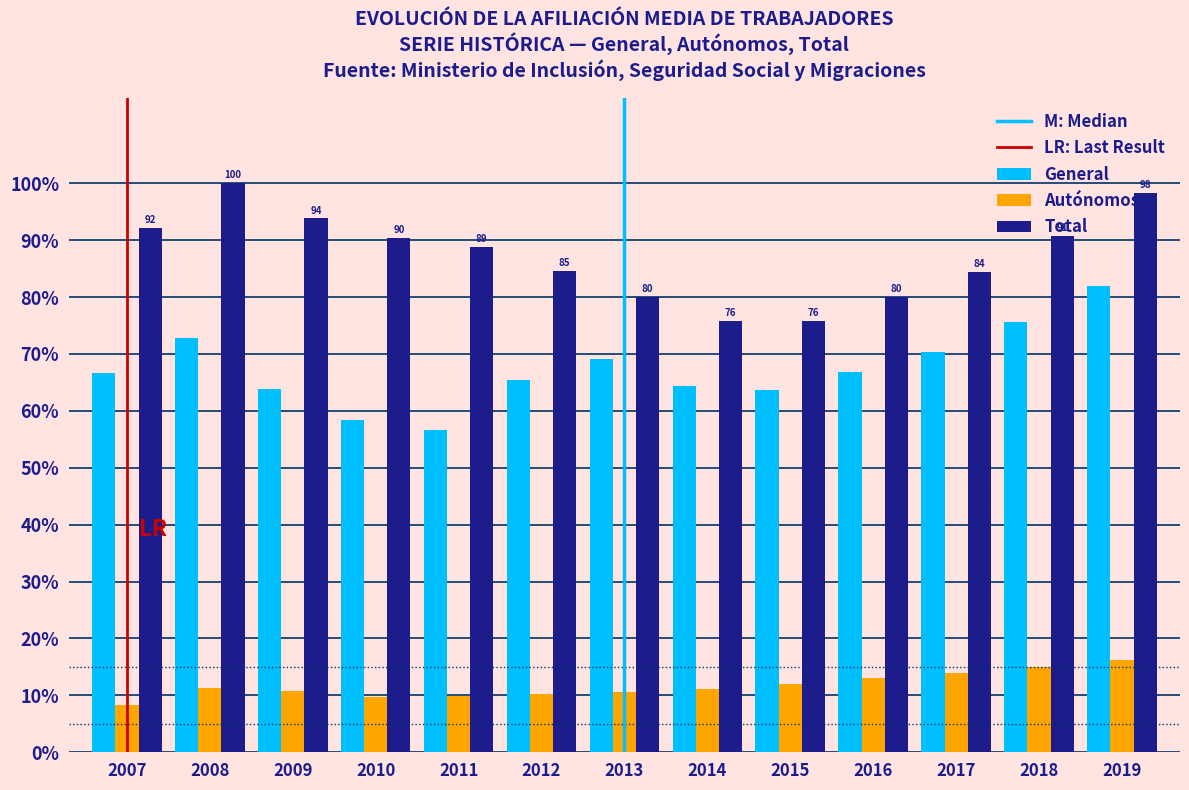

What is the minimum value for Total?

75.7